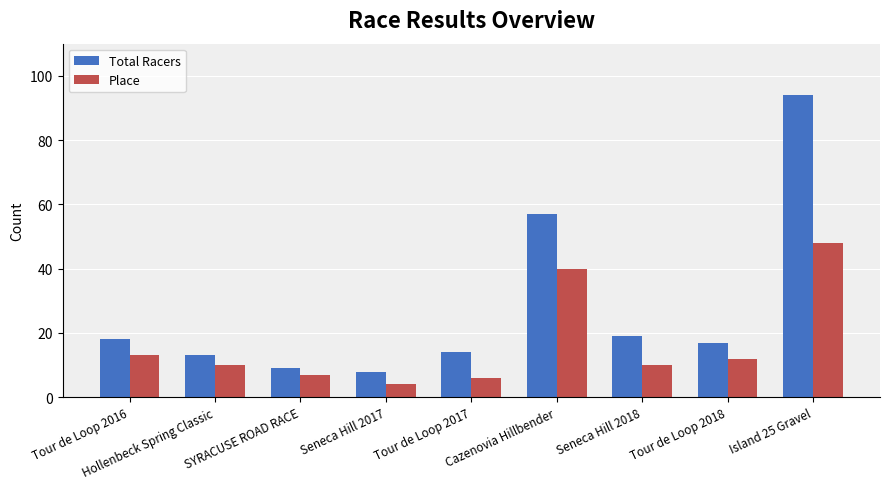

How many data points does each series have?

9